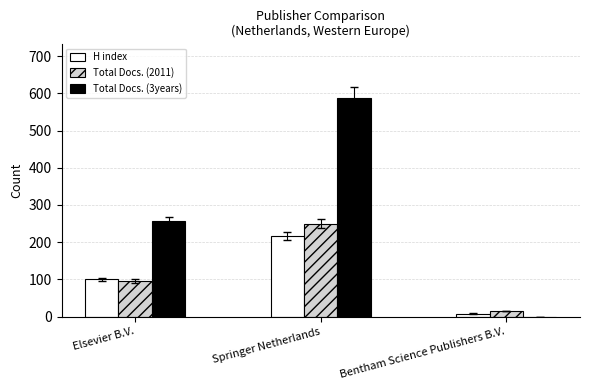

How many data points does each series have?

3